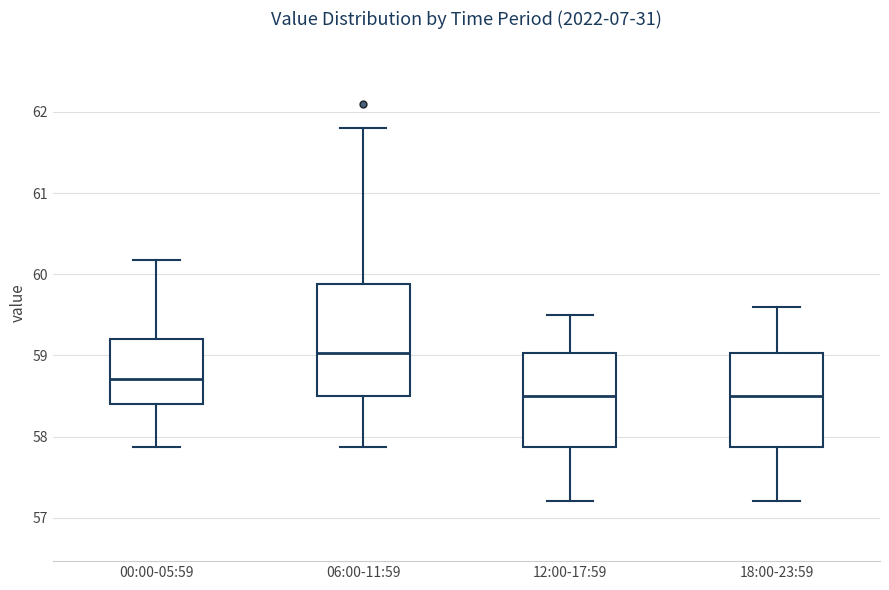

Which box is the tallest, from its lower edge to its upper edge?

06:00-11:59